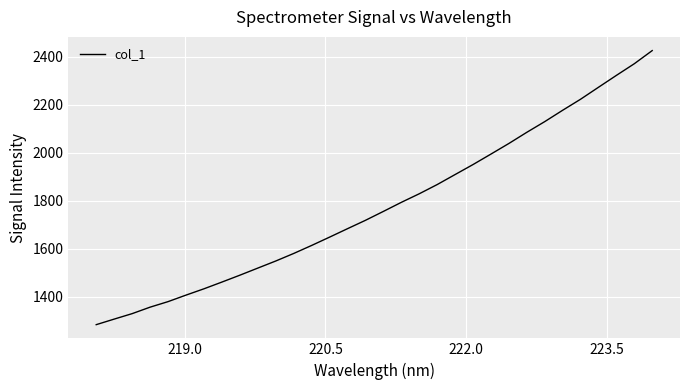

Is this an area chart (filled region under the line)?

No